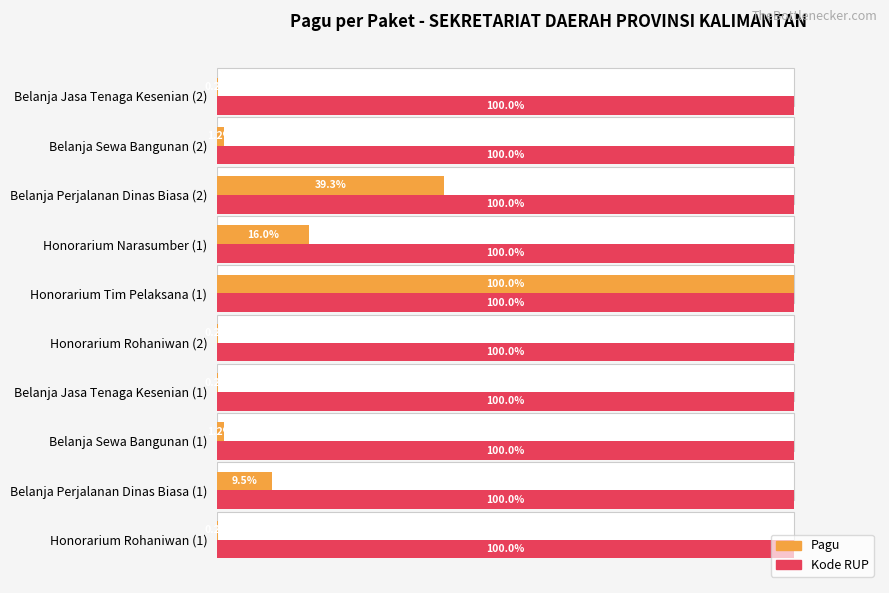

The value of Kode RUP at Belanja Sewa Bangunan (2) is 100.0. True or false?

True